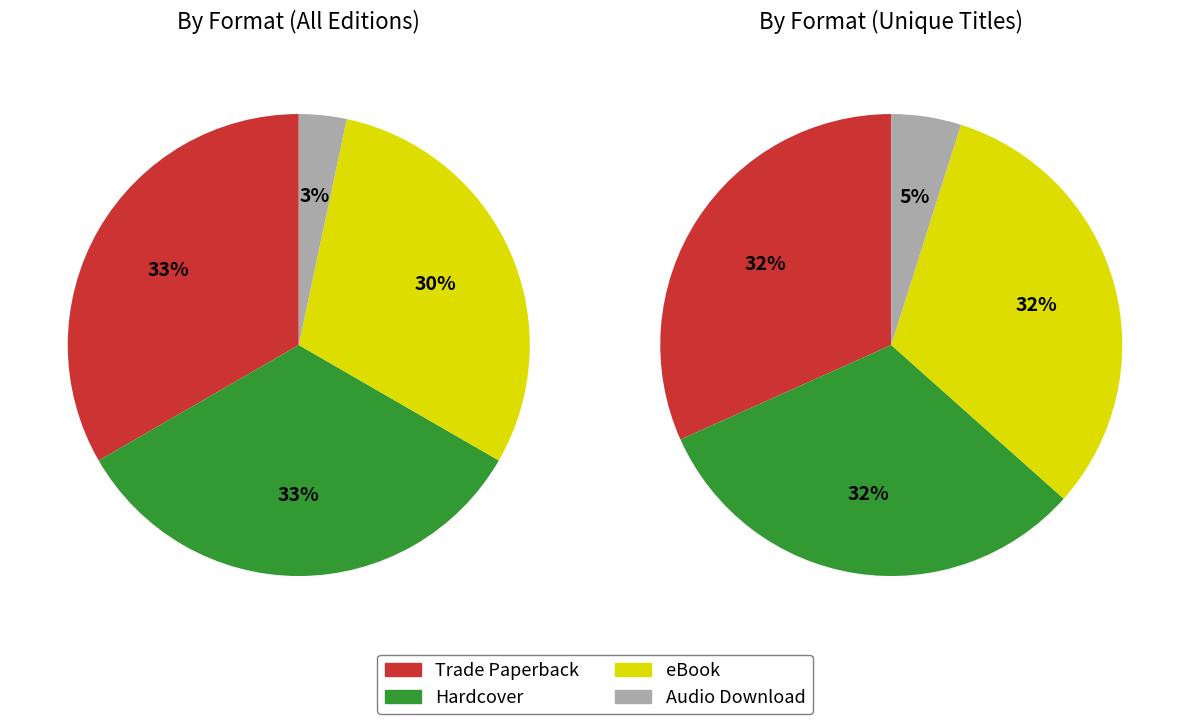

True or false: Trade Paperback accounts for 33% of the total.

True